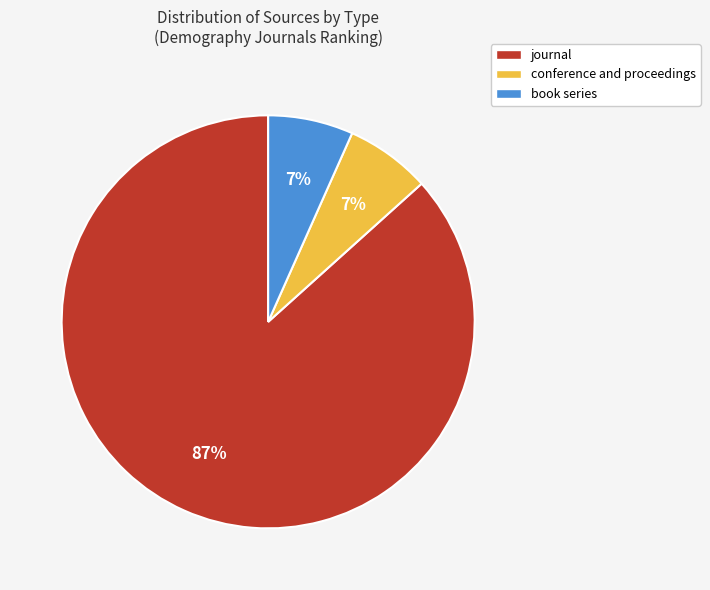

Is it true that book series is 1% of the pie?

False